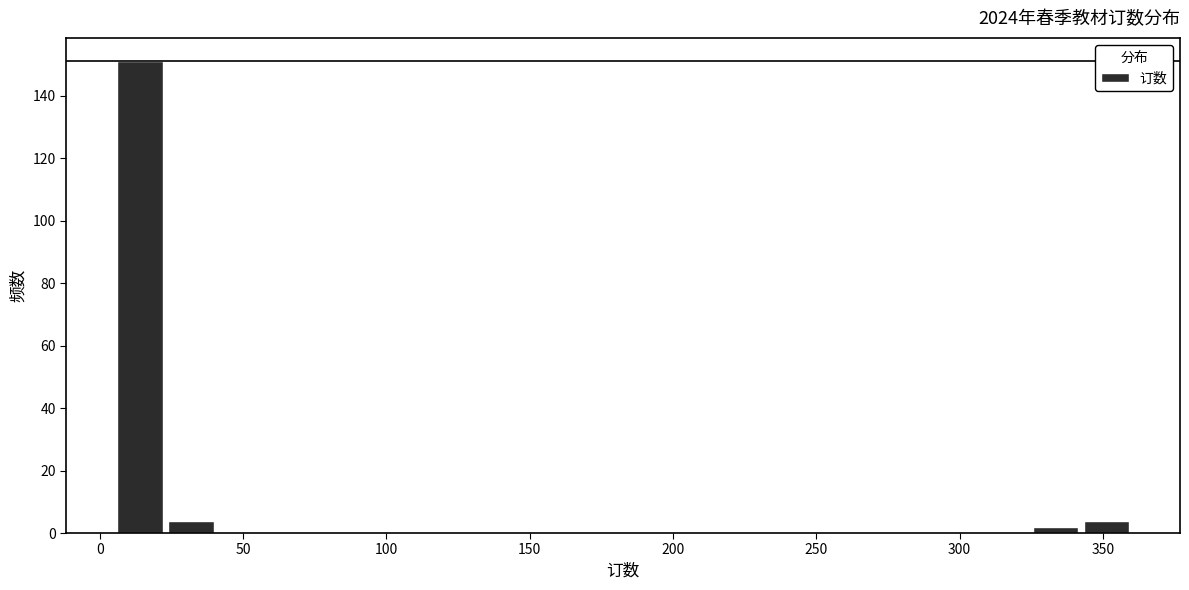

Around what value on the x-axis is the tallest bar? Give the approximate position of its centre, as read against the axis.

15